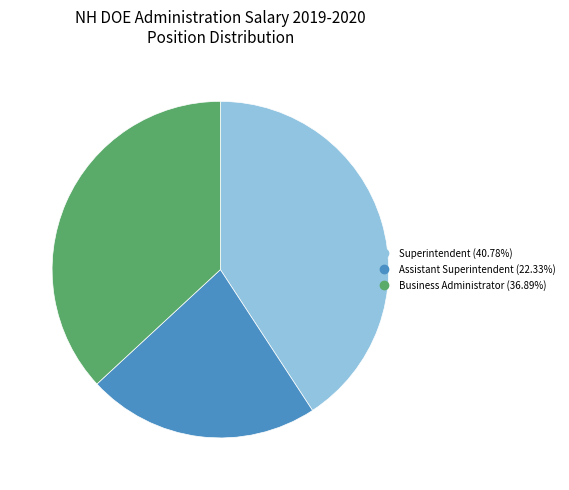

Which category has the biggest portion of the pie?

Superintendent